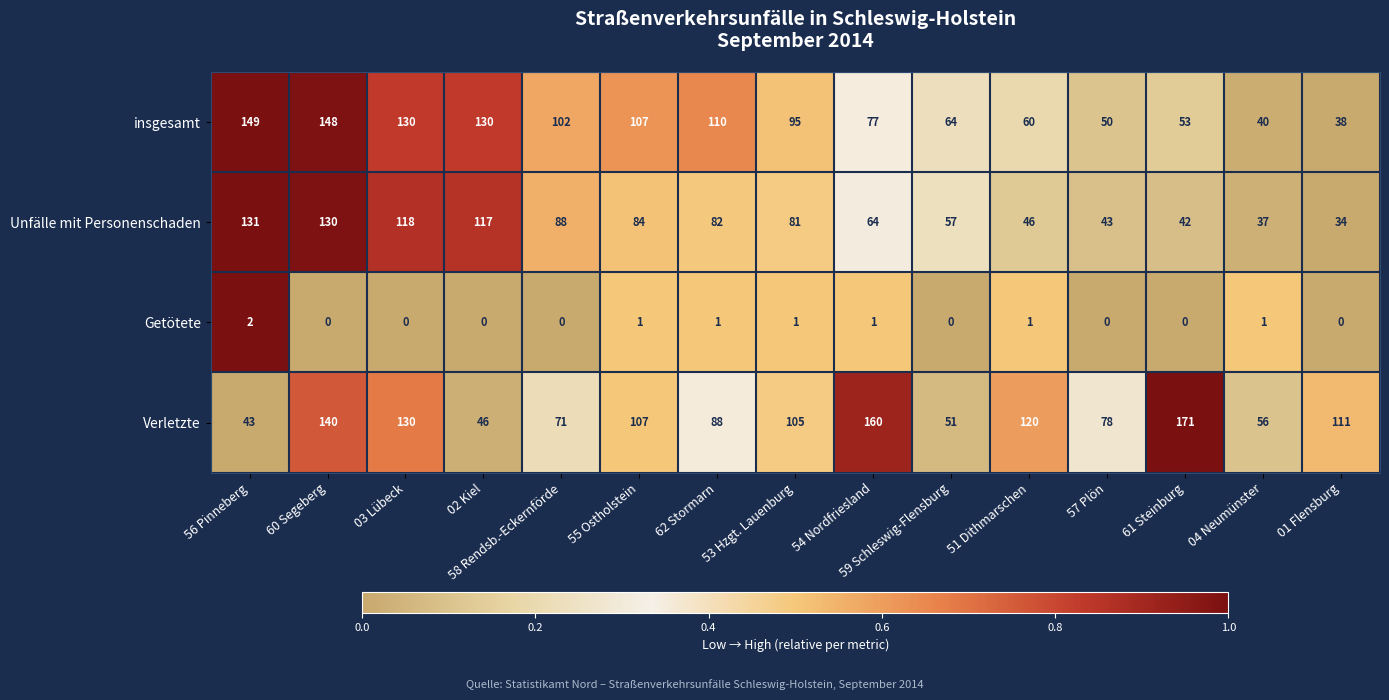

Is it true that Verletzte equals 140 at 60 Segeberg?

True